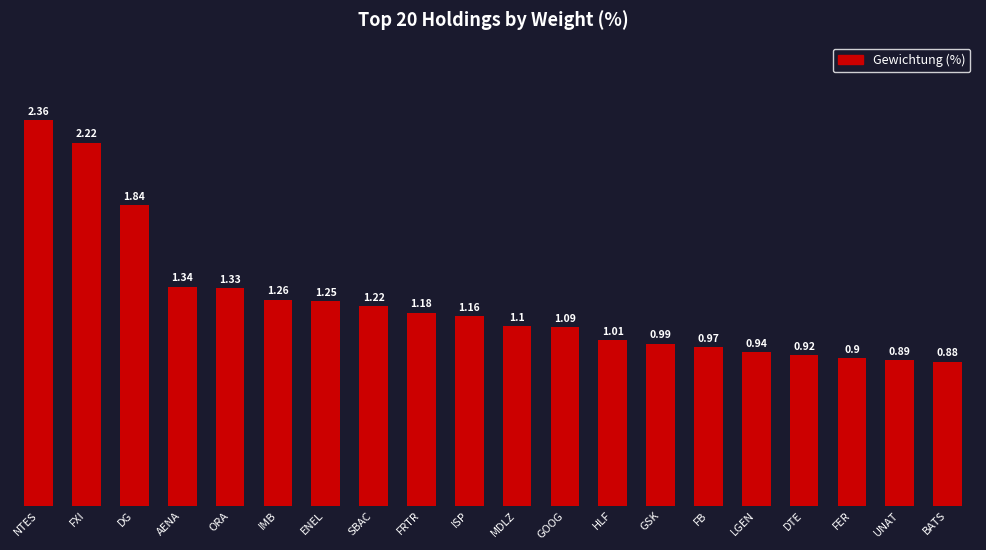

How many distinct data groups are displayed?

1